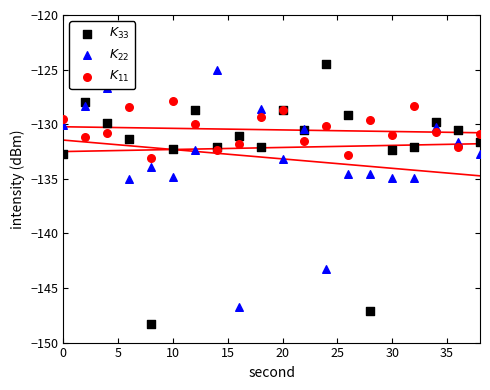

Which series contains the highest Y value?

$K_{33}$